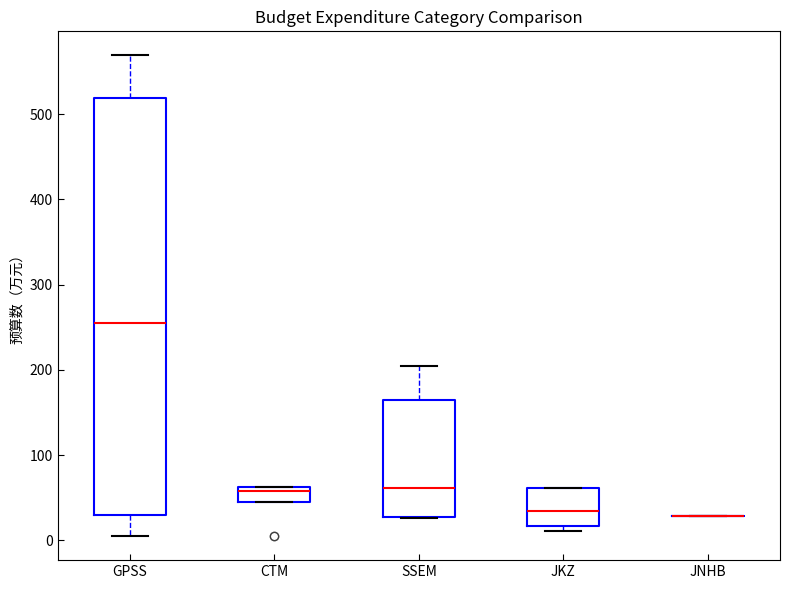

Where is the lower edge of the box for CTM on the y-axis? The values are not printed on the chart, so give them approximately, as read against the axis.

40